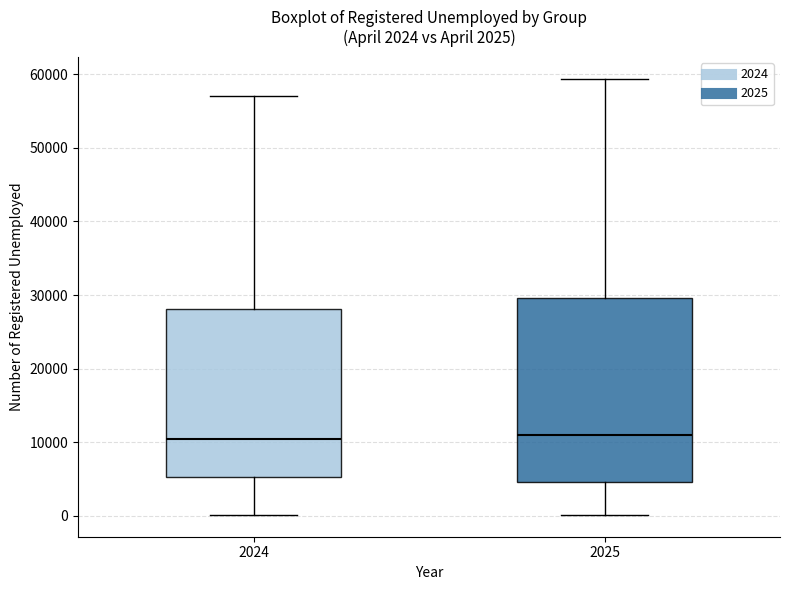

Which box is the tallest, from its lower edge to its upper edge?

2025